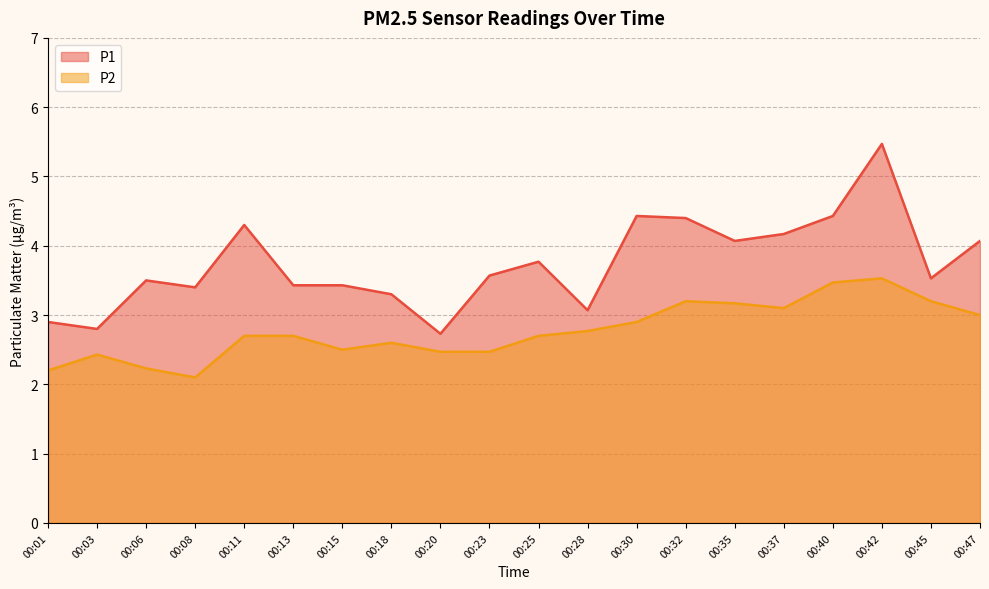

What is the difference between the highest and lowest values at 00:47?

1.1